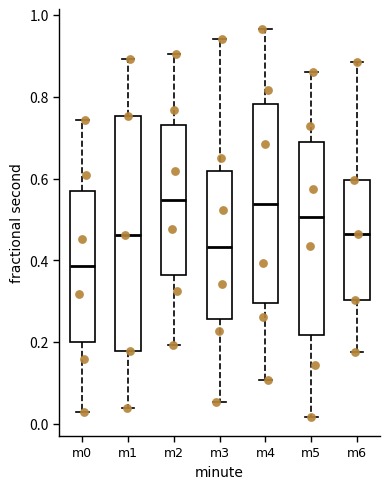

Reading left to right, transcribe this box plot: for each box, give where its median line is, the range the box spans, and where its two whiskers end, as read against the y-axis. The values are not printed on the chart, so give them approximately, as read against the axis.

m0: median 0.38, box 0.20 to 0.56, whiskers 0.02 to 0.74
m1: median 0.46, box 0.18 to 0.76, whiskers 0.04 to 0.90
m2: median 0.54, box 0.36 to 0.74, whiskers 0.20 to 0.90
m3: median 0.44, box 0.26 to 0.62, whiskers 0.06 to 0.94
m4: median 0.54, box 0.30 to 0.78, whiskers 0.10 to 0.96
m5: median 0.50, box 0.22 to 0.68, whiskers 0.02 to 0.86
m6: median 0.46, box 0.30 to 0.60, whiskers 0.18 to 0.88